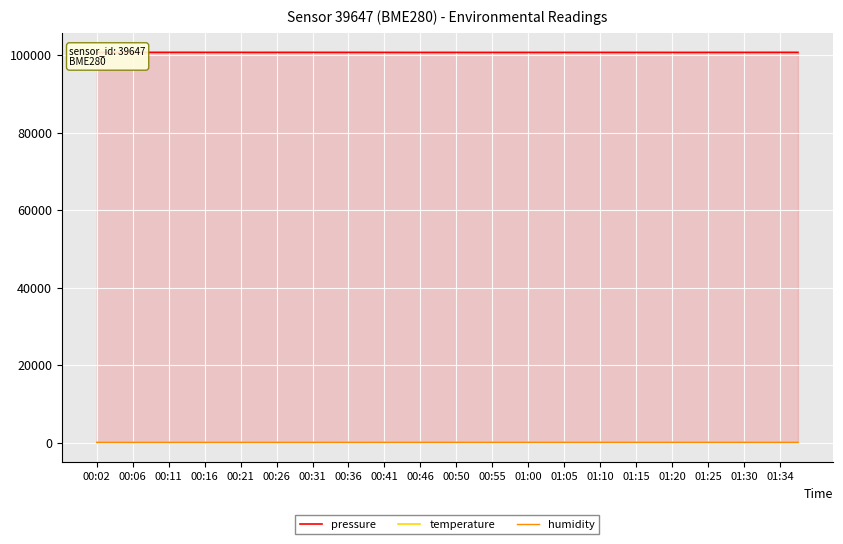

What is the difference between the highest and lowest values at 00:26?

100611.5